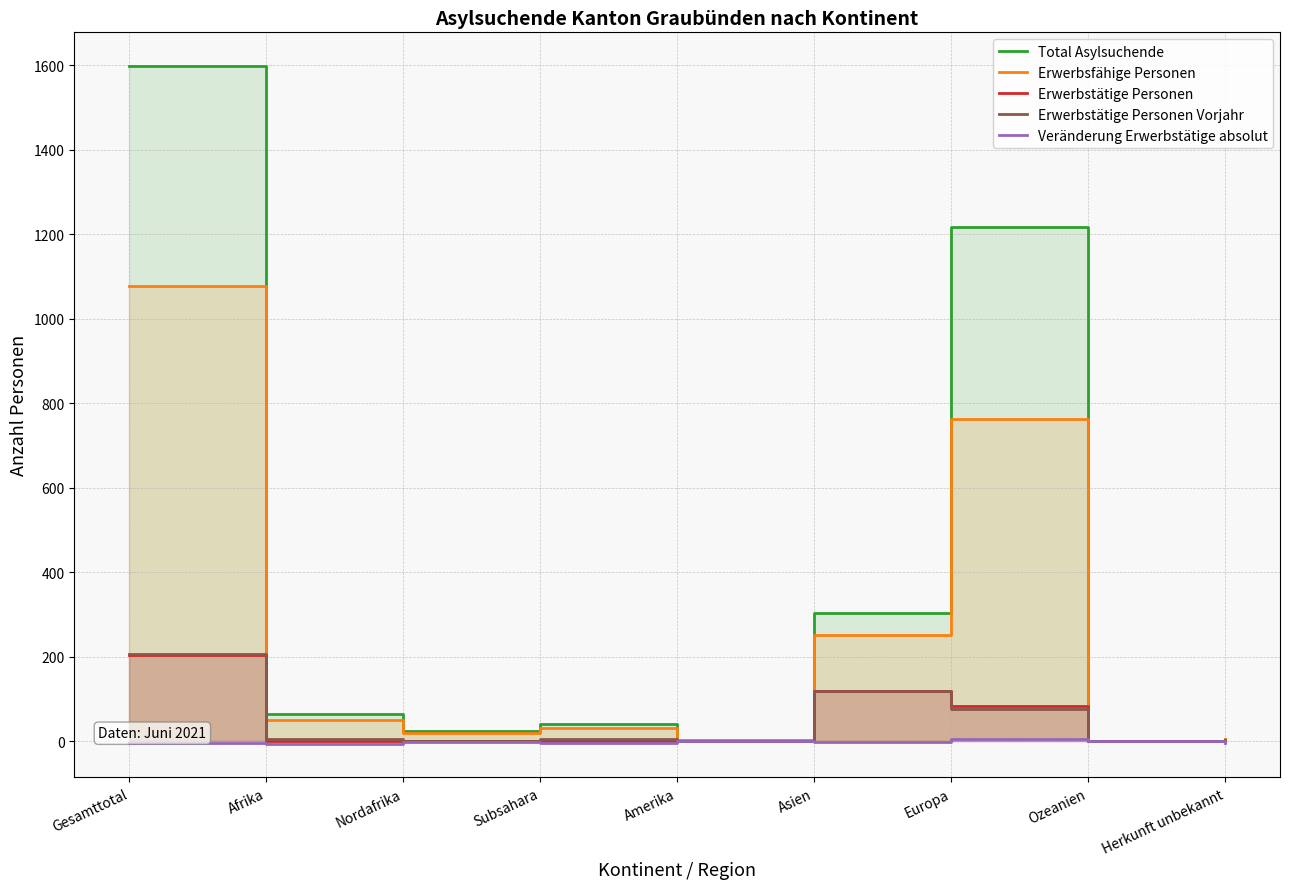

At which label does Erwerbstätige Personen first exceed 1?

Gesamttotal